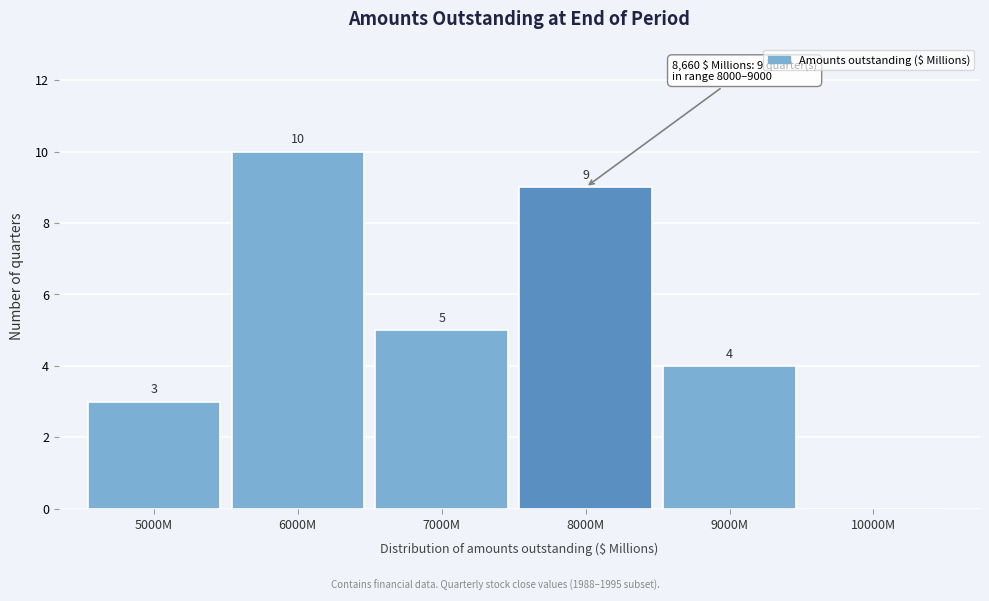

Reading left to right, extract all data points from this chart.

5000M=3	6000M=10	7000M=5	8000M=9	9000M=4	10000M=0